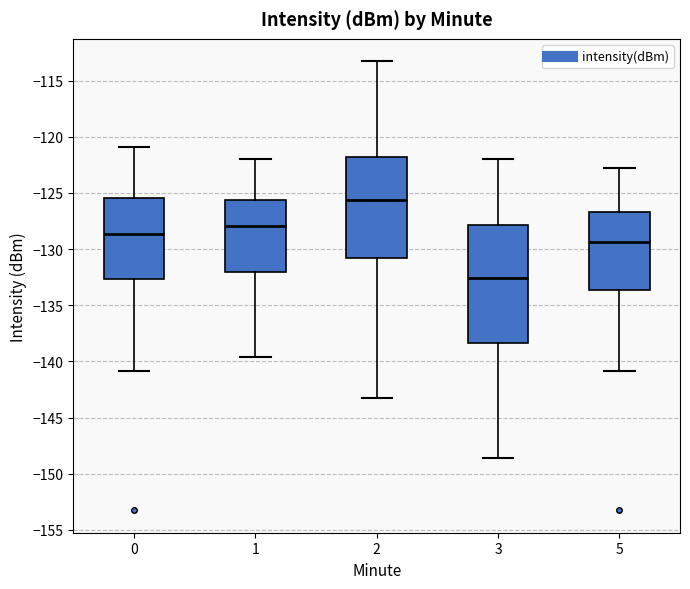

Comparing the boxes themselves (not the whiskers), which one is the tallest?

3